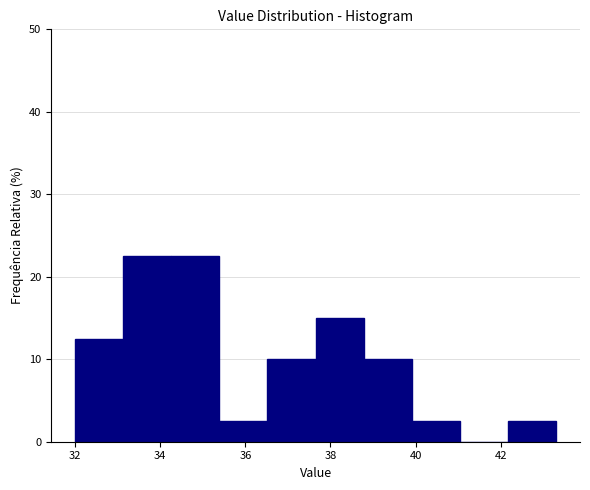

What is the height of the bar covering 33.2 to 34.2 on the x-axis? Neither the bar edges nor the heights are printed on the chart, so give them approximately, as read against the axes.

23